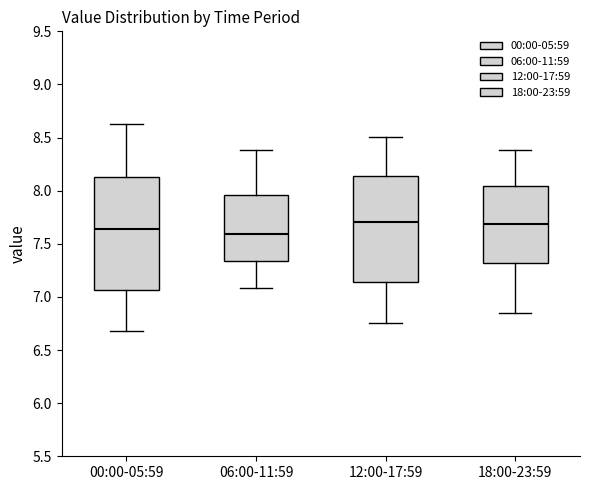

Reading left to right, read every box against the y-axis: the position of its median line, the range the box covers, and the ends of its whiskers. The values are not printed on the chart, so give them approximately, as read against the axis.

00:00-05:59: median 7.65, box 7.05 to 8.15, whiskers 6.70 to 8.65
06:00-11:59: median 7.60, box 7.35 to 7.95, whiskers 7.10 to 8.40
12:00-17:59: median 7.70, box 7.15 to 8.15, whiskers 6.75 to 8.50
18:00-23:59: median 7.70, box 7.30 to 8.05, whiskers 6.85 to 8.40